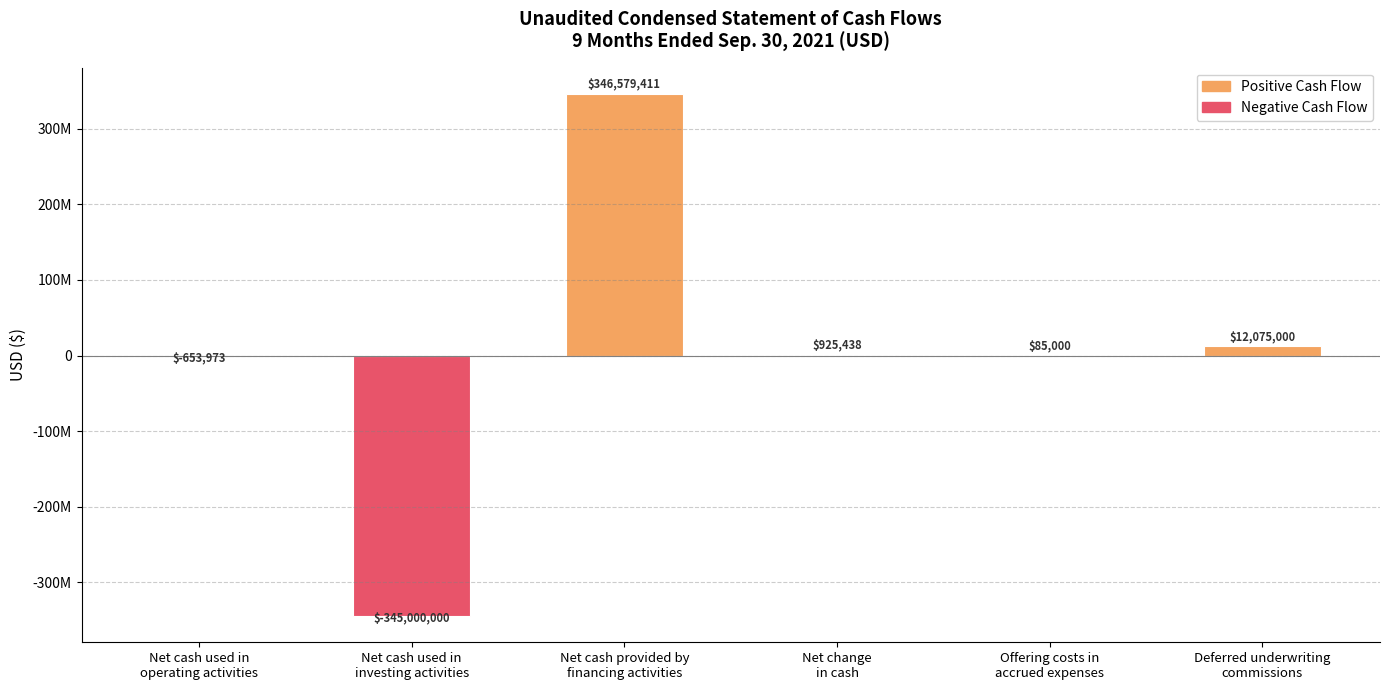

At which category does the chart reach its peak across all series?

Net cash provided by
financing activities